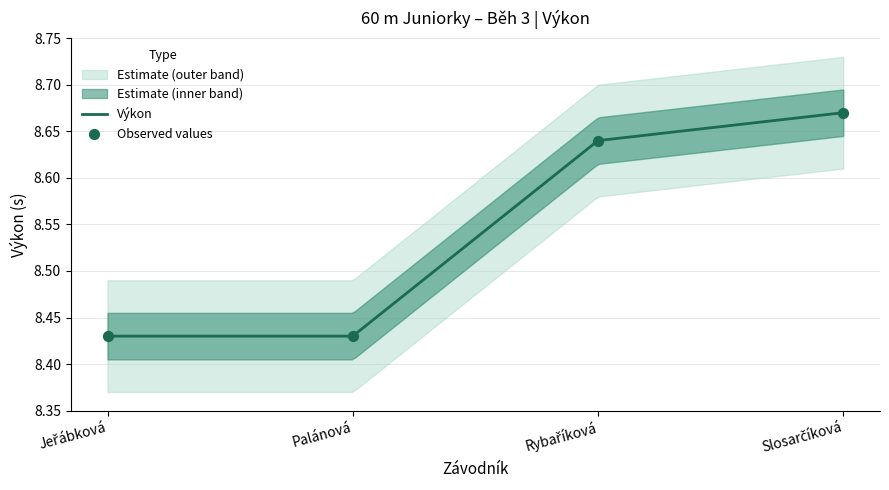

What is the change in value from Jeřábková to Slosarčíková?

+0.2